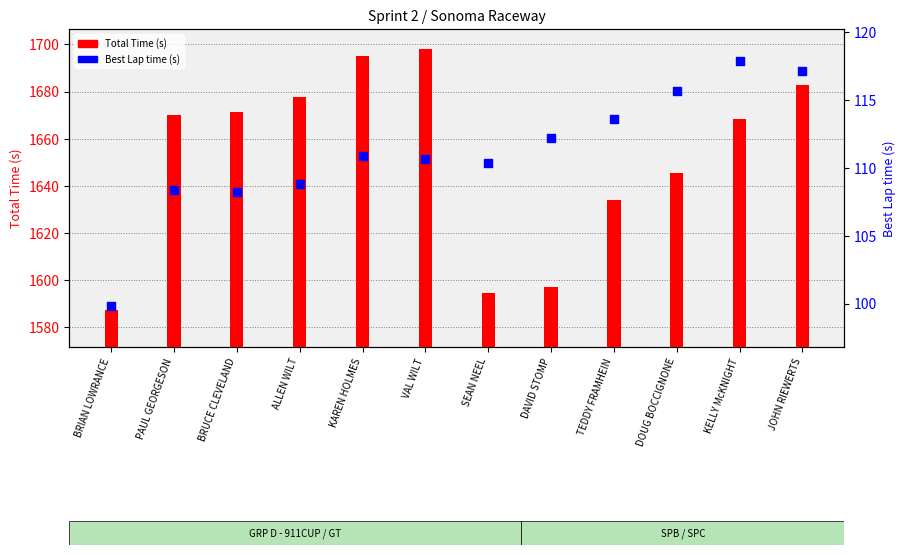

What are all the series names shown in the legend?

Total Time (s), Best Lap time (s)